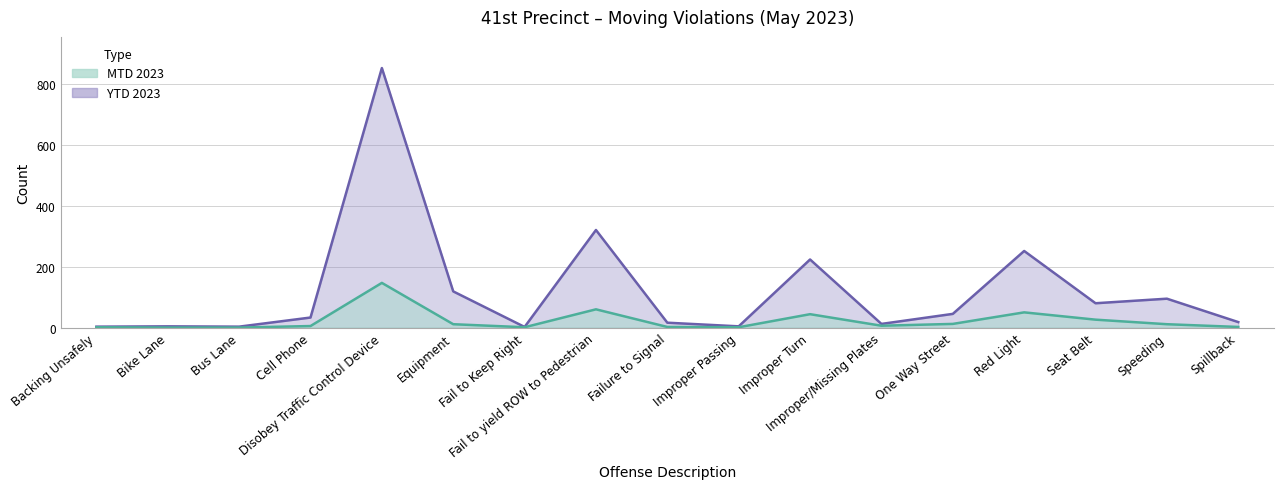

True or false: MTD 2023 has a value of 83 at Bike Lane.

False